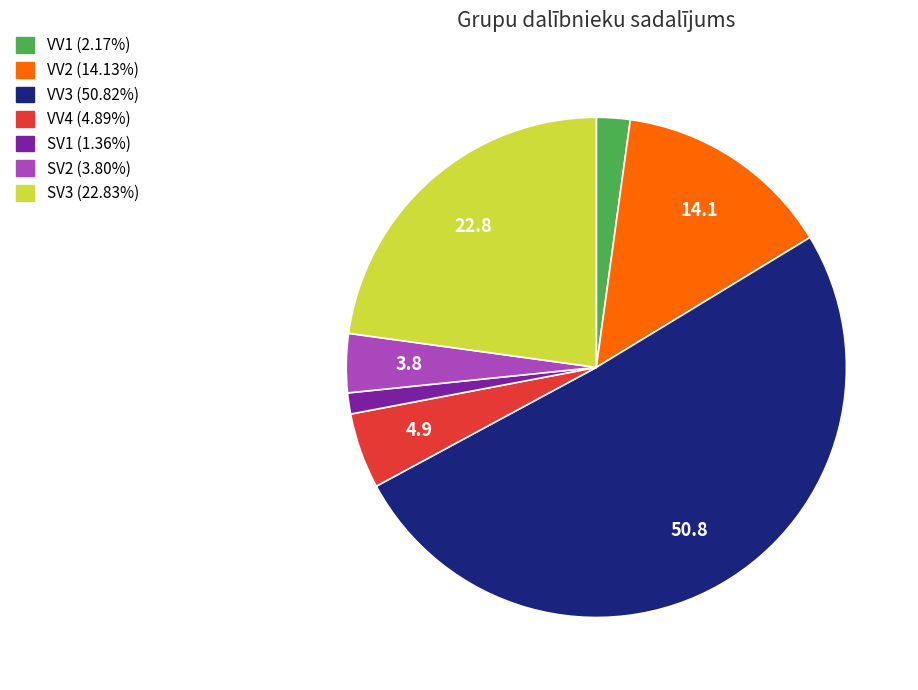

Does VV3 account for over 50% of the chart?

Yes